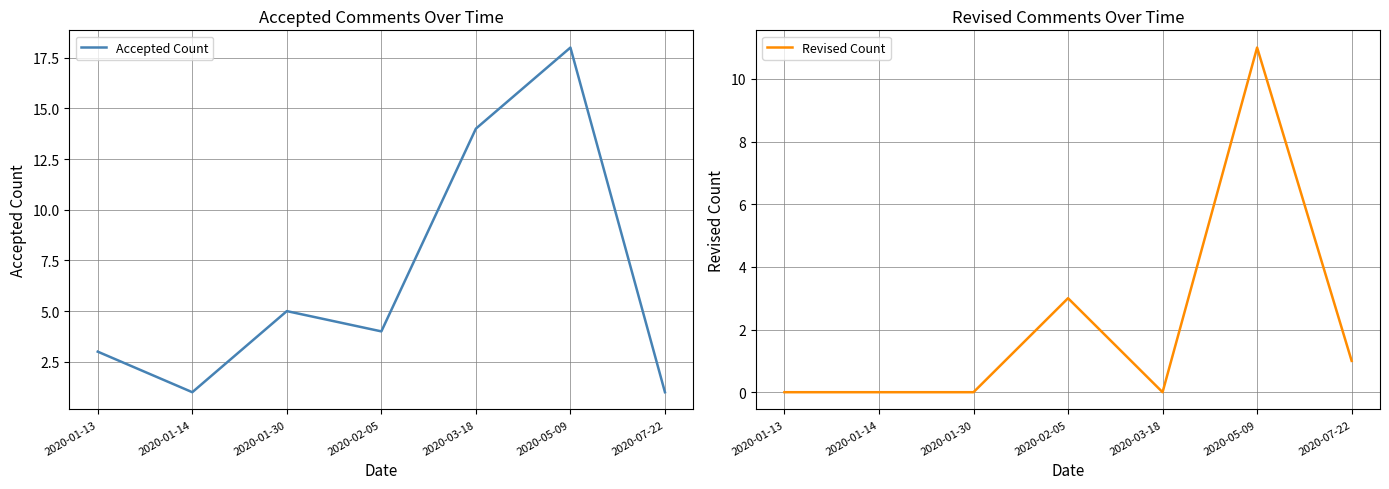

Reading right to left, list all the values displayed in this chart.

Accepted Count: 2020-07-22=1	2020-05-09=18	2020-03-18=14	2020-02-05=4	2020-01-30=5	2020-01-14=1	2020-01-13=3
Revised Count: 2020-07-22=1	2020-05-09=11	2020-03-18=0	2020-02-05=3	2020-01-30=0	2020-01-14=0	2020-01-13=0